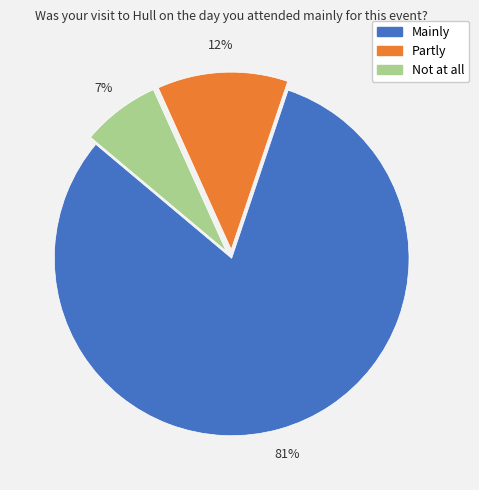

Is there any slice that represents more than half of the pie?

Yes